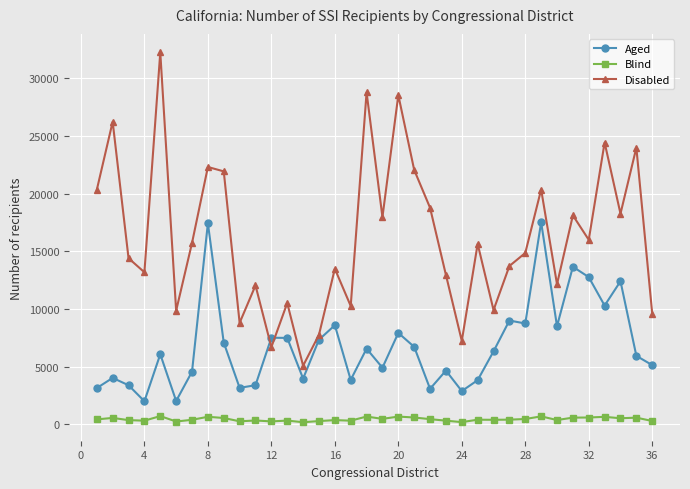

What is the average value of the Disabled series?

16227